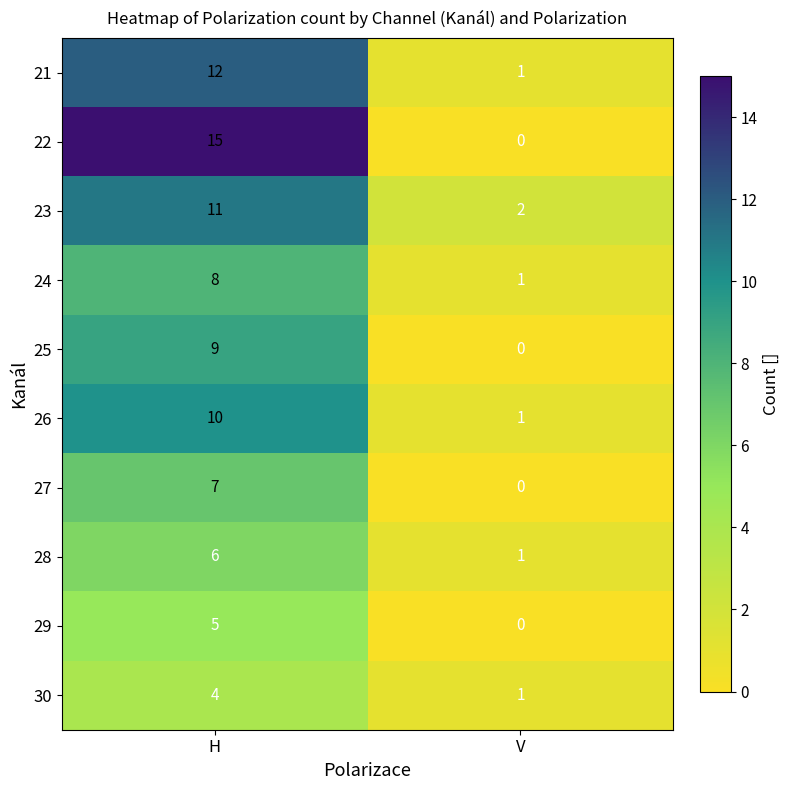

List the series in order of their peak value, highest first.

22, 21, 23, 26, 25, 24, 27, 28, 29, 30